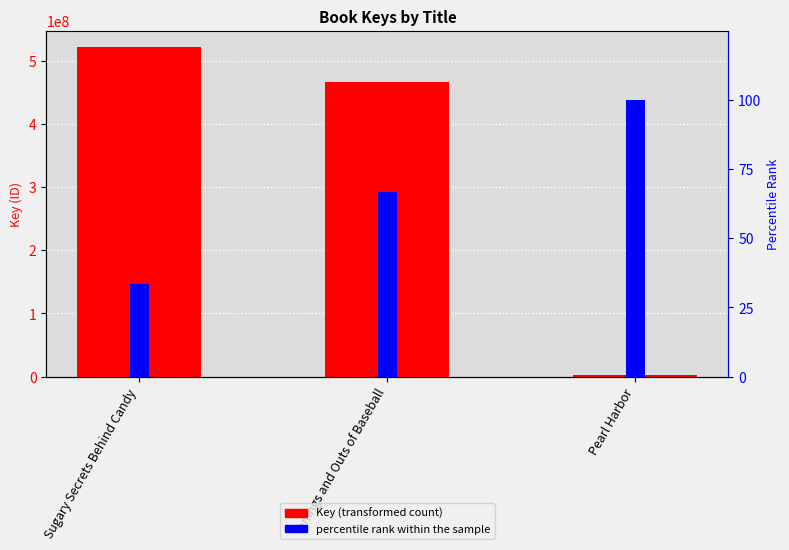

At which label does the data first exceed 465621028?

Sugary Secrets Behind Candy